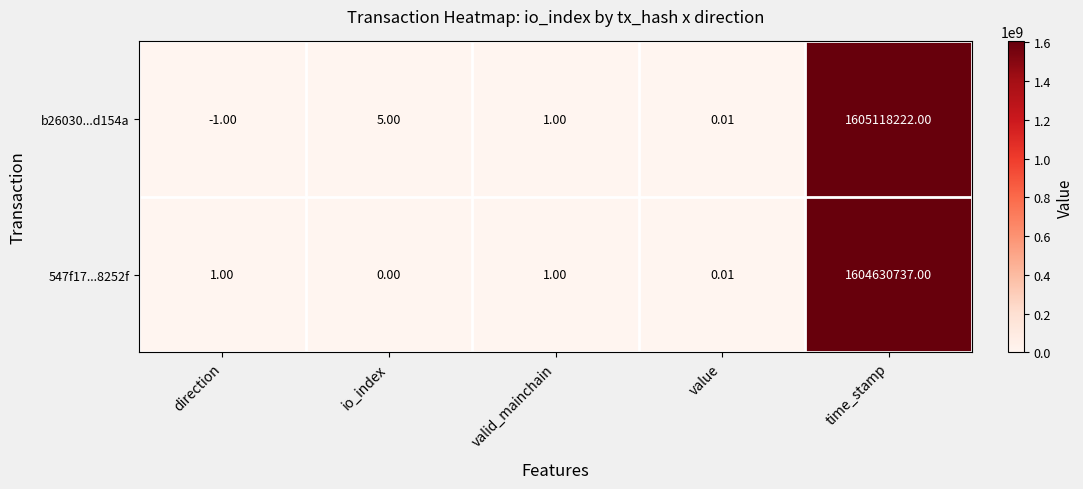

Which label corresponds to the smallest value in the chart?

direction